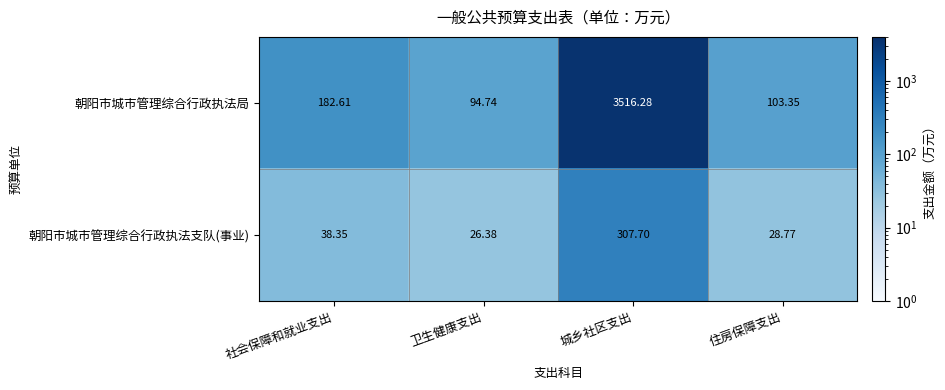

Which category has the highest value across all series?

城乡社区支出